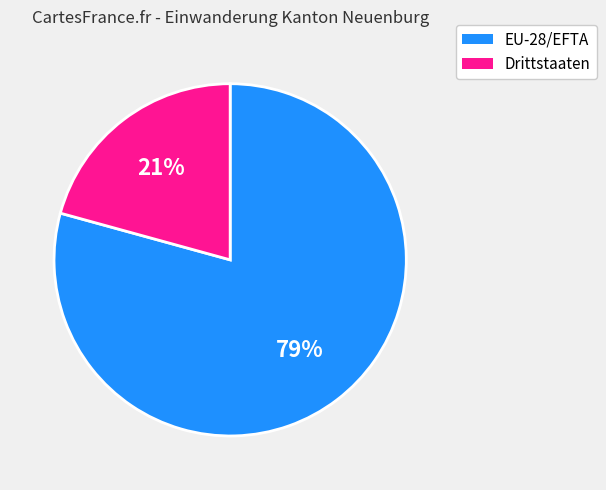

What is the smallest slice in the pie chart?

Drittstaaten